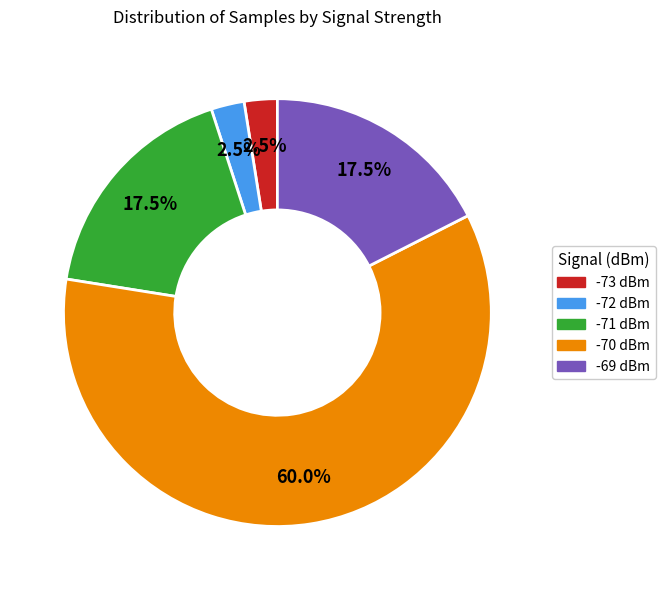

Is there a majority slice in this chart?

Yes